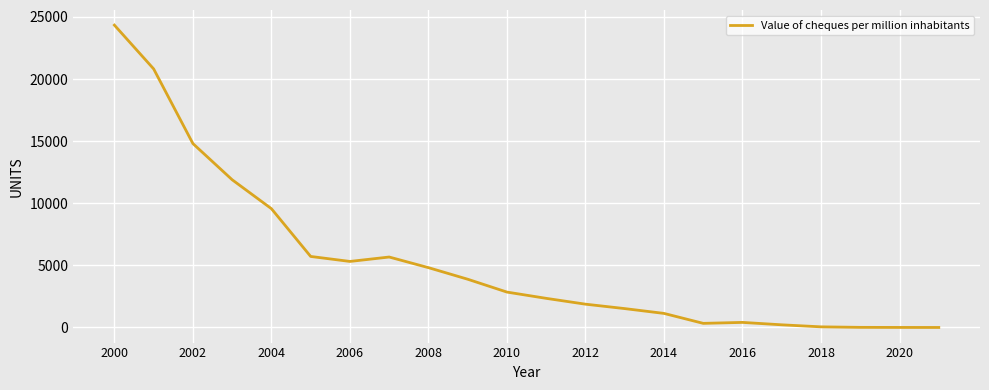

What is the maximum value shown in the chart?

24342.2